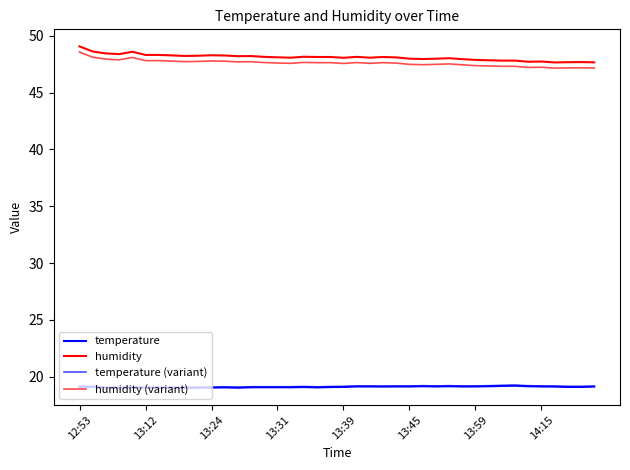

What is the minimum value for temperature?

19.0